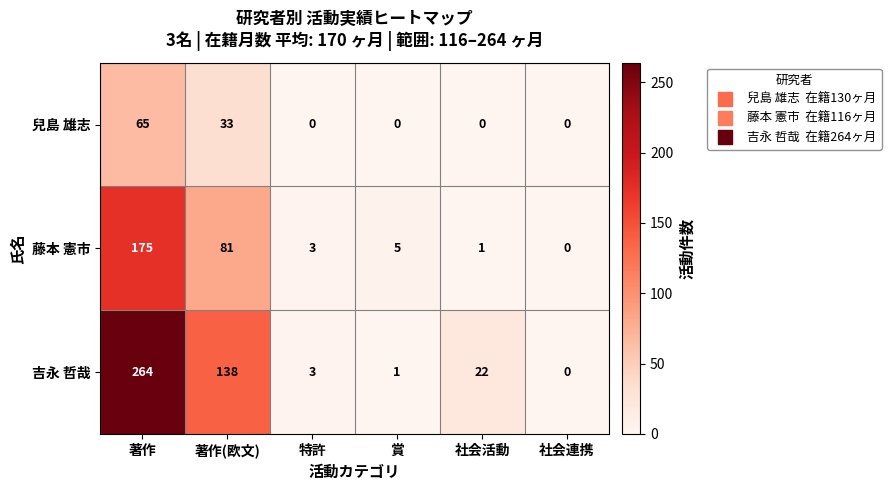

Where does the 吉永 哲哉 series first go above 22?

著作